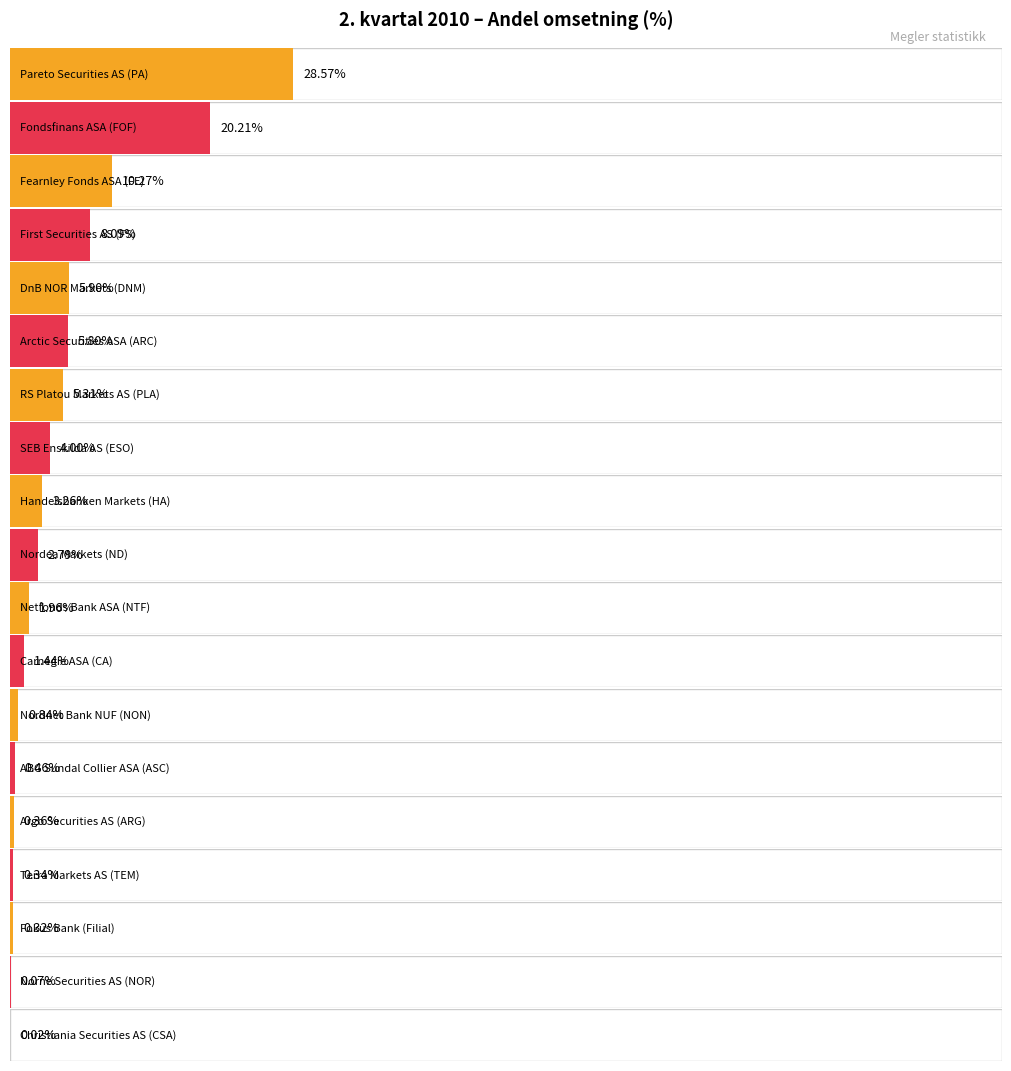

How many distinct data groups are displayed?

1